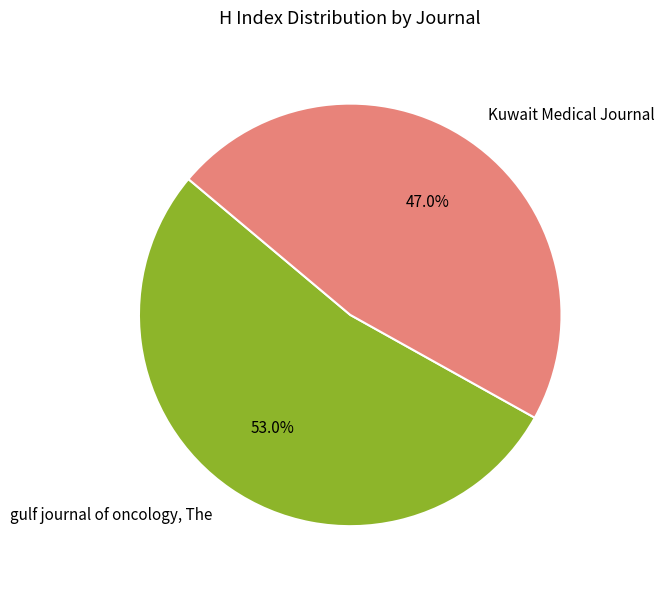

Approximately how many times larger is the value at Kuwait Medical Journal compared to gulf journal of oncology, The?

0.9